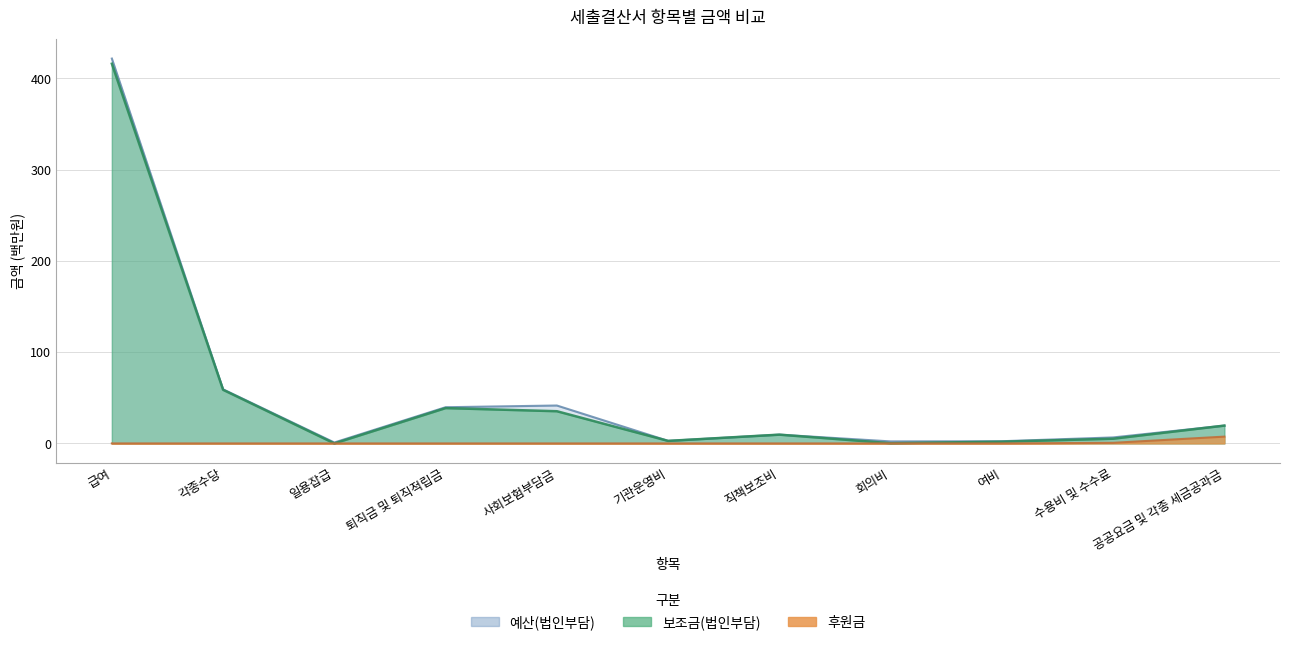

Does the chart display data point markers on the line(s)?

No